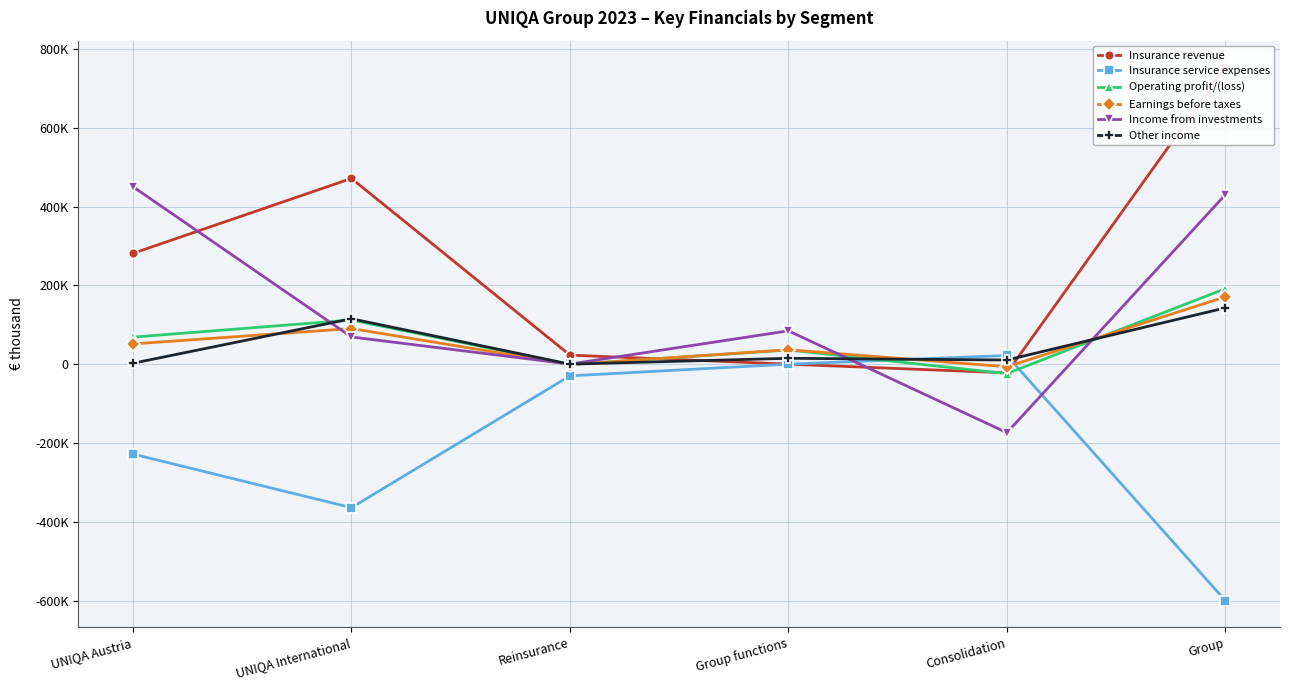

How many data points in Income from investments are above 84515?

2